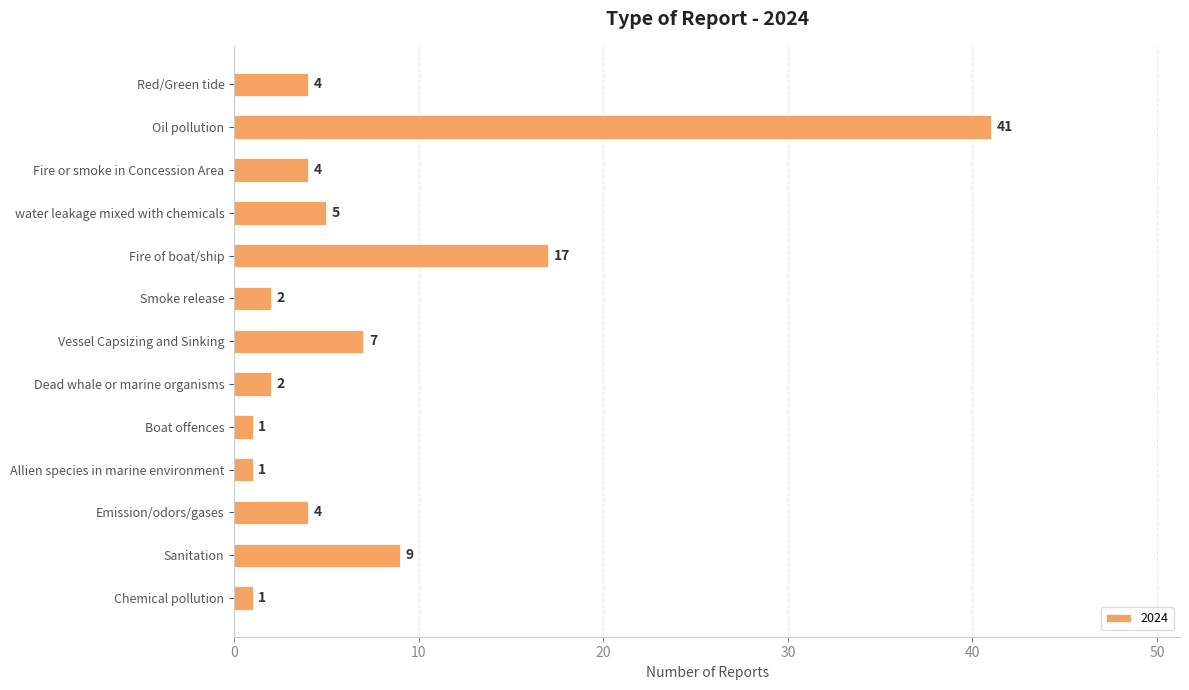

Reading top to bottom, what are all the values shown in this chart?

4	41	4	5	17	2	7	2	1	1	4	9	1